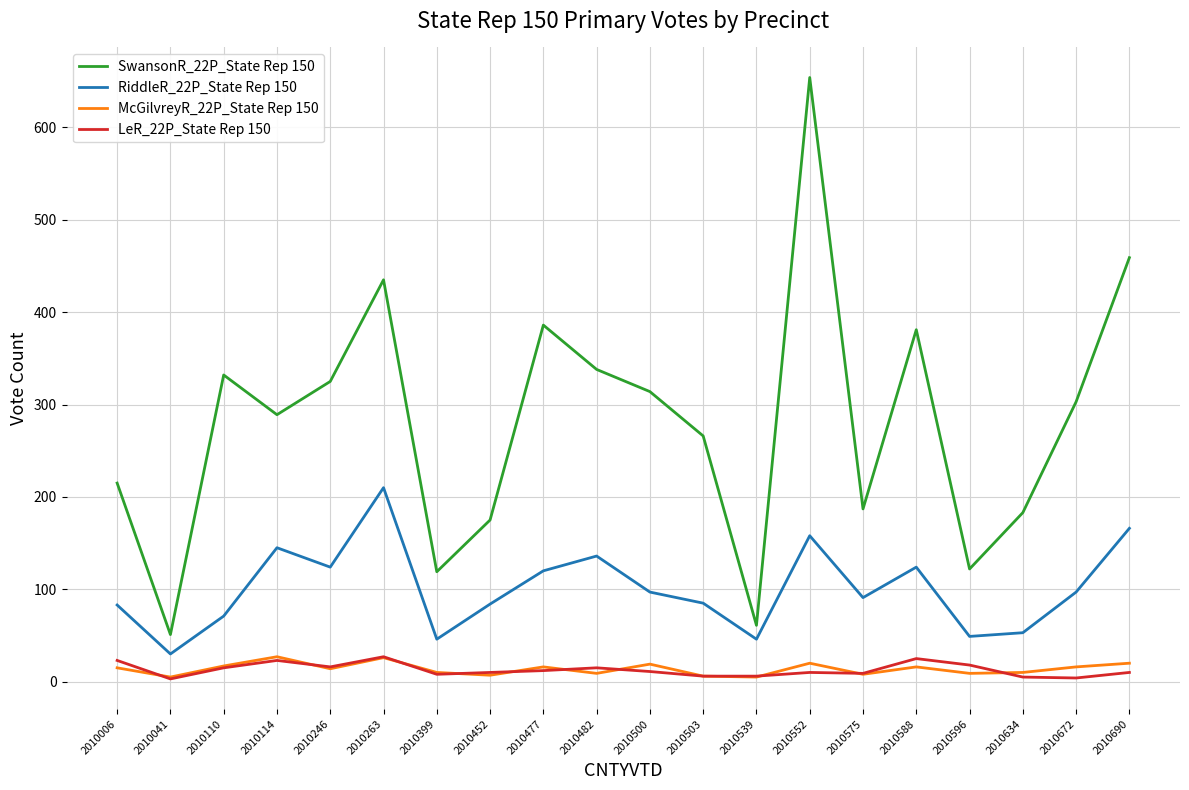

True or false: SwansonR_22P_State Rep 150 and McGilvreyR_22P_State Rep 150 intersect in this chart.

False